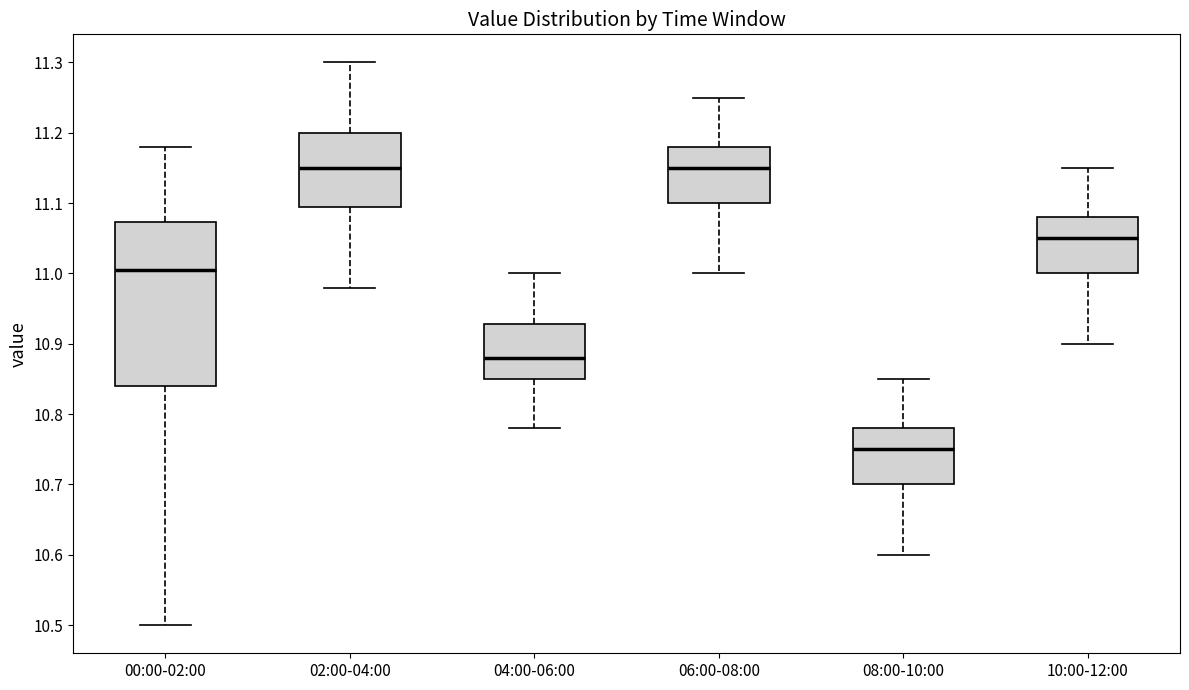

Where is the lower edge of the box for 08:00-10:00 on the y-axis? The values are not printed on the chart, so give them approximately, as read against the axis.

10.70